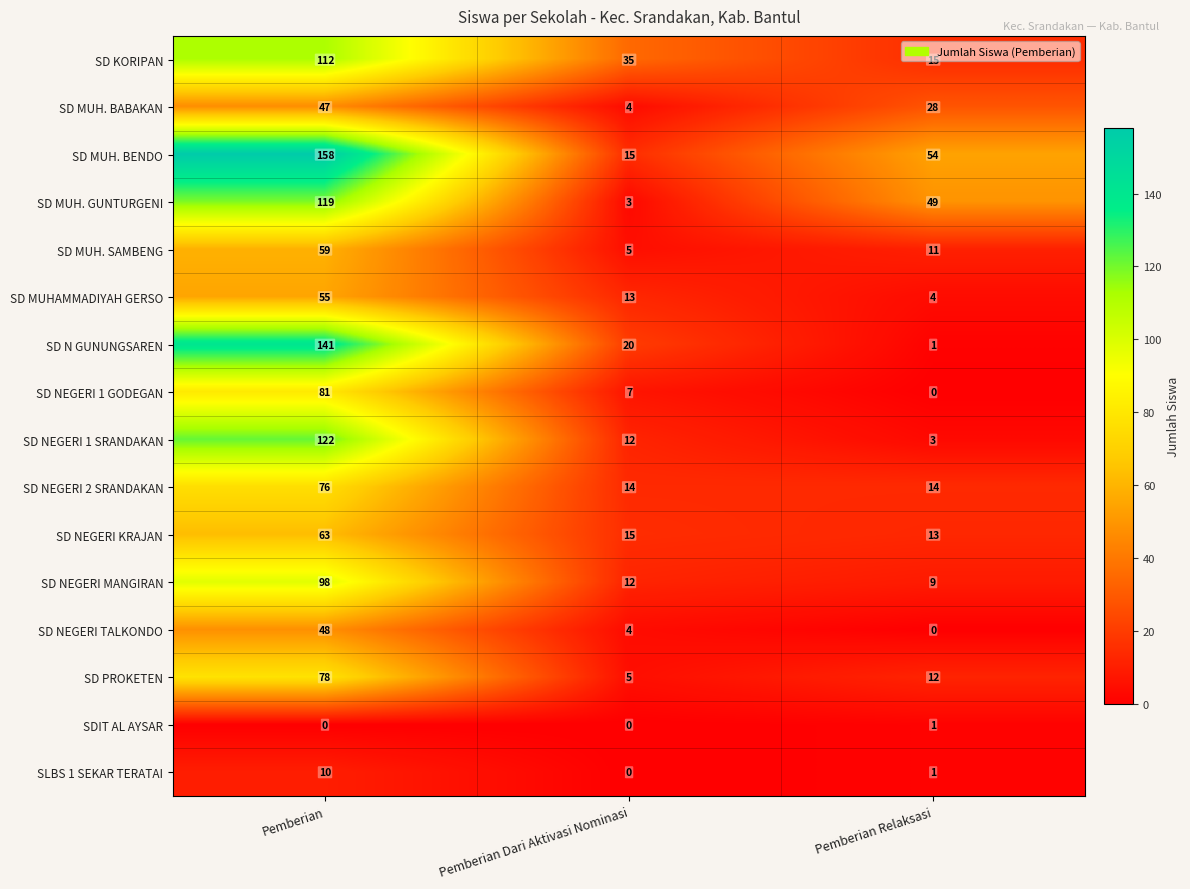

Rank the series at Pemberian from highest to lowest value.

SD MUH. BENDO, SD N GUNUNGSAREN, SD NEGERI 1 SRANDAKAN, SD MUH. GUNTURGENI, SD KORIPAN, SD NEGERI MANGIRAN, SD NEGERI 1 GODEGAN, SD PROKETEN, SD NEGERI 2 SRANDAKAN, SD NEGERI KRAJAN, SD MUH. SAMBENG, SD MUHAMMADIYAH GERSO, SD NEGERI TALKONDO, SD MUH. BABAKAN, SLBS 1 SEKAR TERATAI, SDIT AL AYSAR